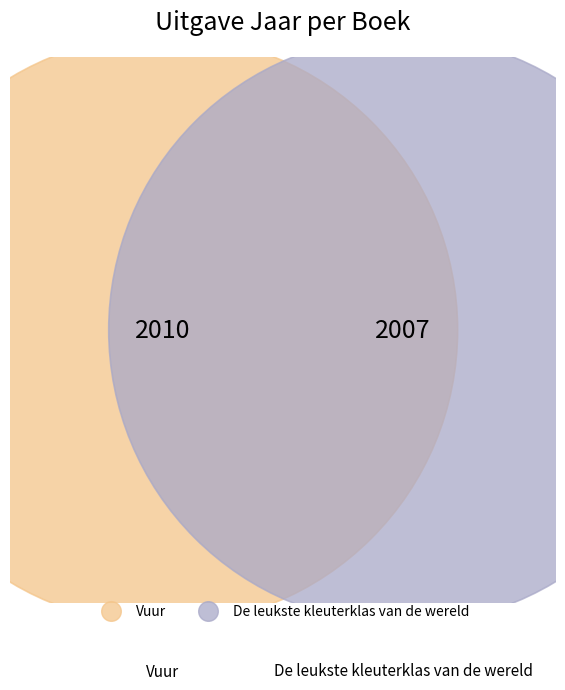

Is Vuur the majority of the pie?

Yes